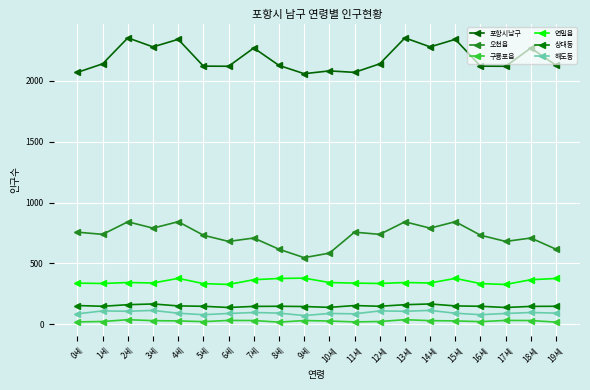

What is the average value of the 상대동 series?

151